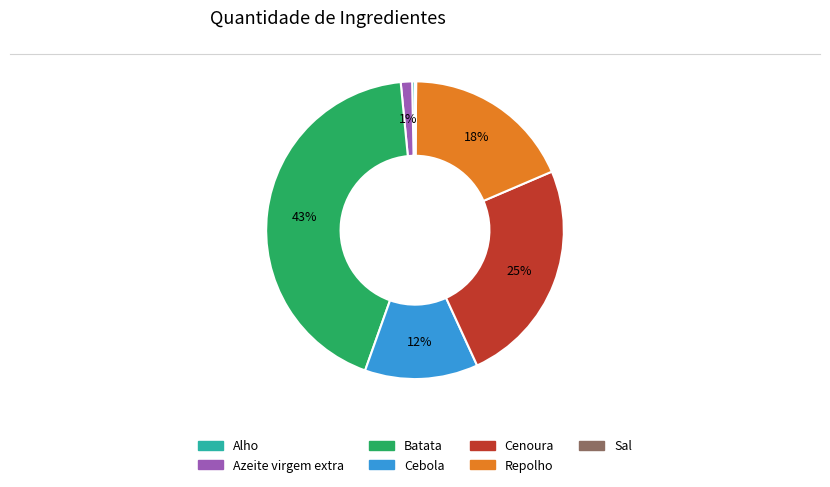

To the nearest percent, what is the difference between the Cenoura and Batata slice percentages?

18%